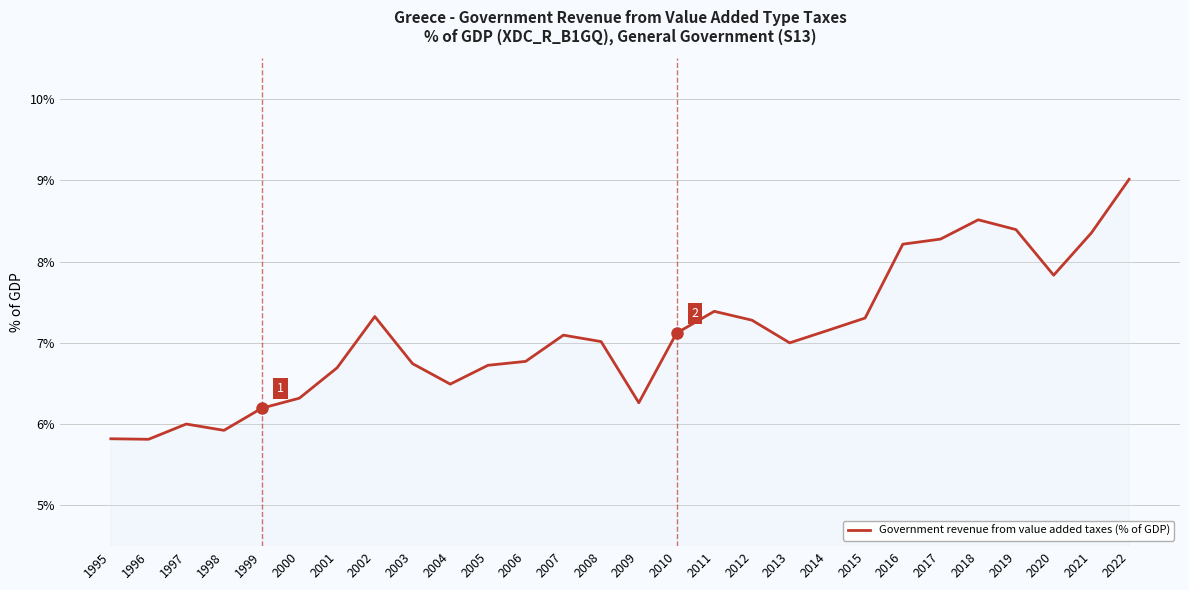

What is the change in value from 1998 to 2012?

+1.4